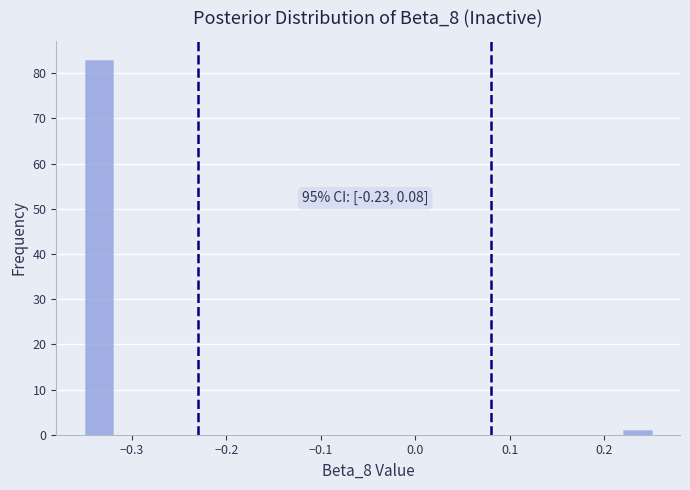

Around what value on the x-axis is the tallest bar? Give the approximate position of its centre, as read against the axis.

-0.33